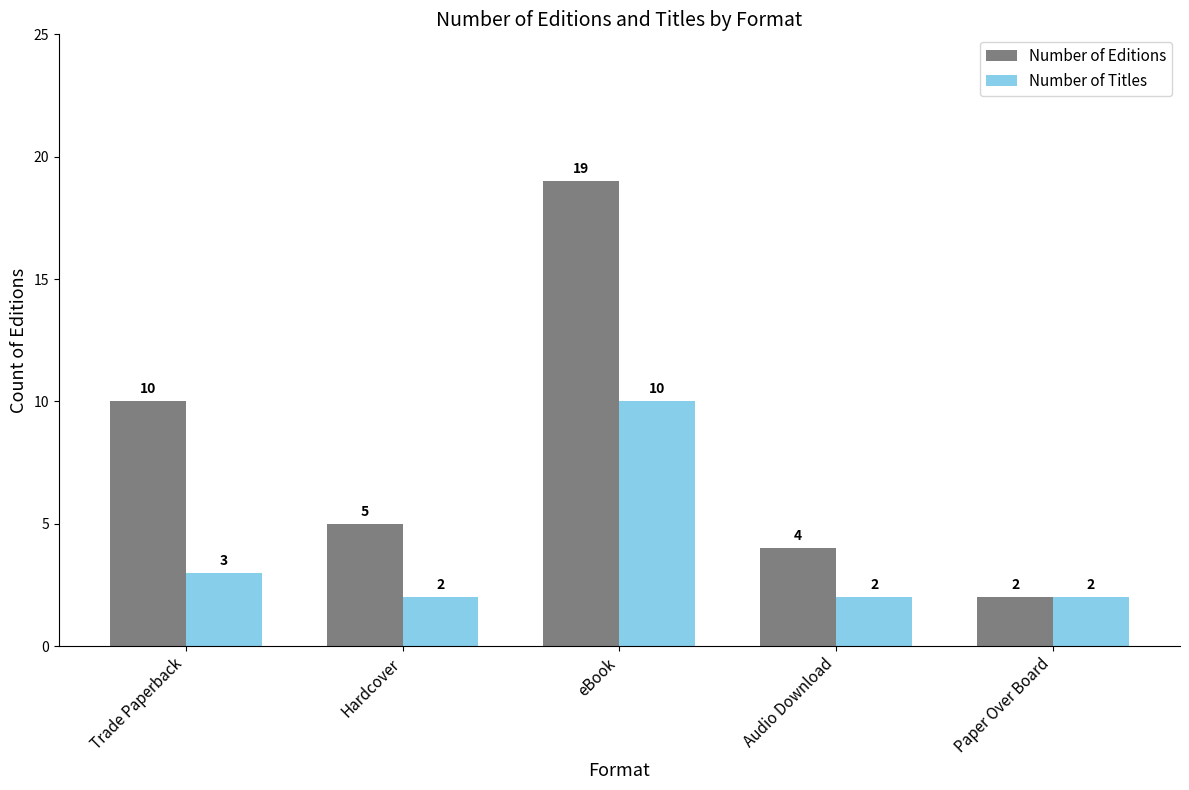

Which series has the widest spread of values?

Number of Editions